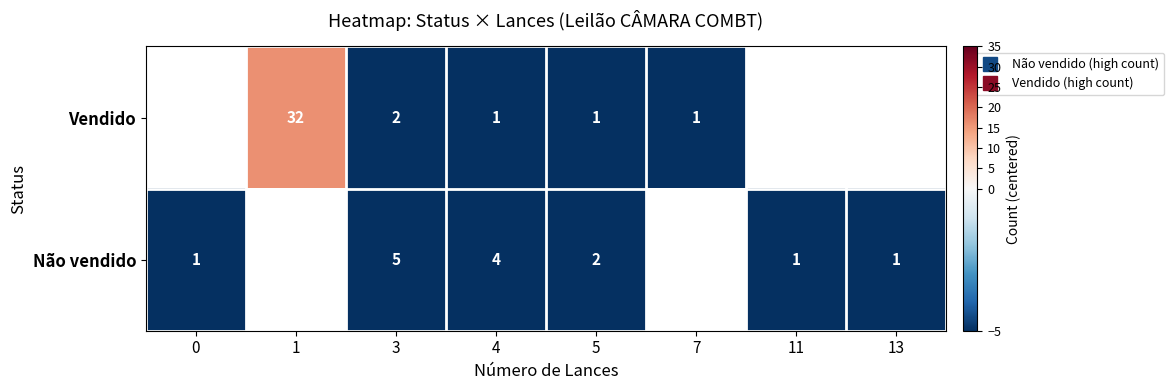

How many negative values does the Vendido series have?

4